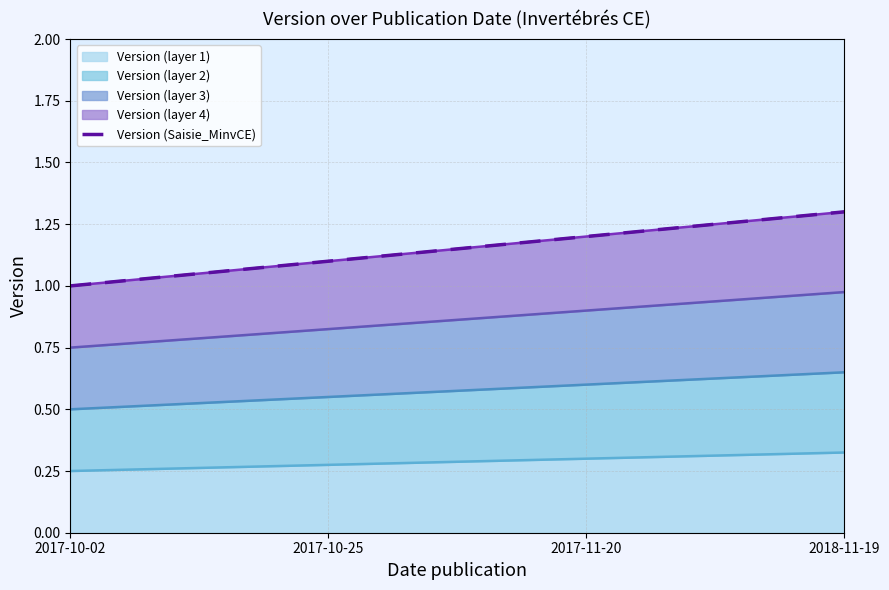

How many values are between 1 and 2?

4